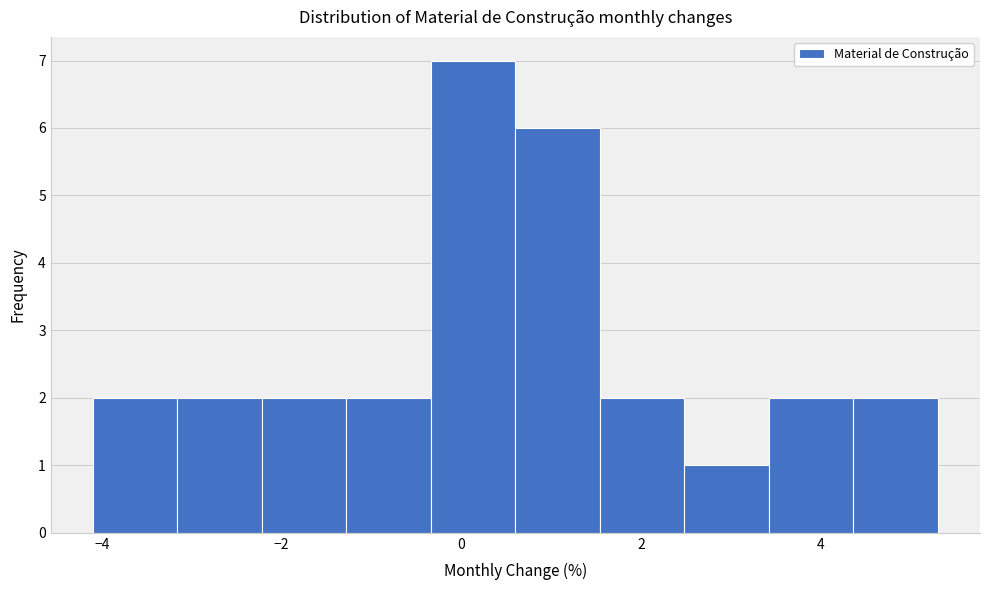

How tall is the bar that spans -1.28 to -0.34 on the x-axis? Neither the bar edges nor the heights are printed on the chart, so give them approximately, as read against the axes.

2